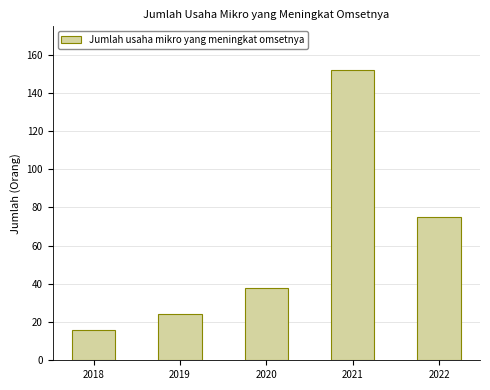

Reading left to right, transcribe all the data shown in this chart.

16	24	38	152	75